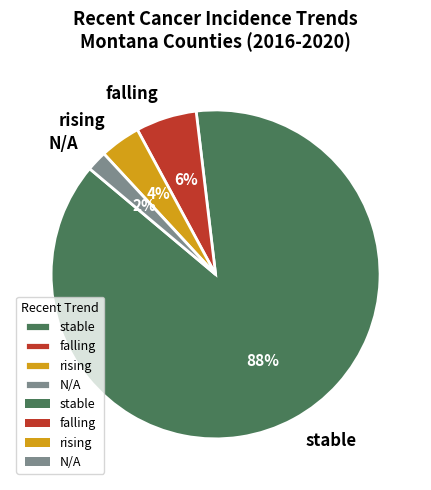

Which category has the smallest portion of the pie?

N/A